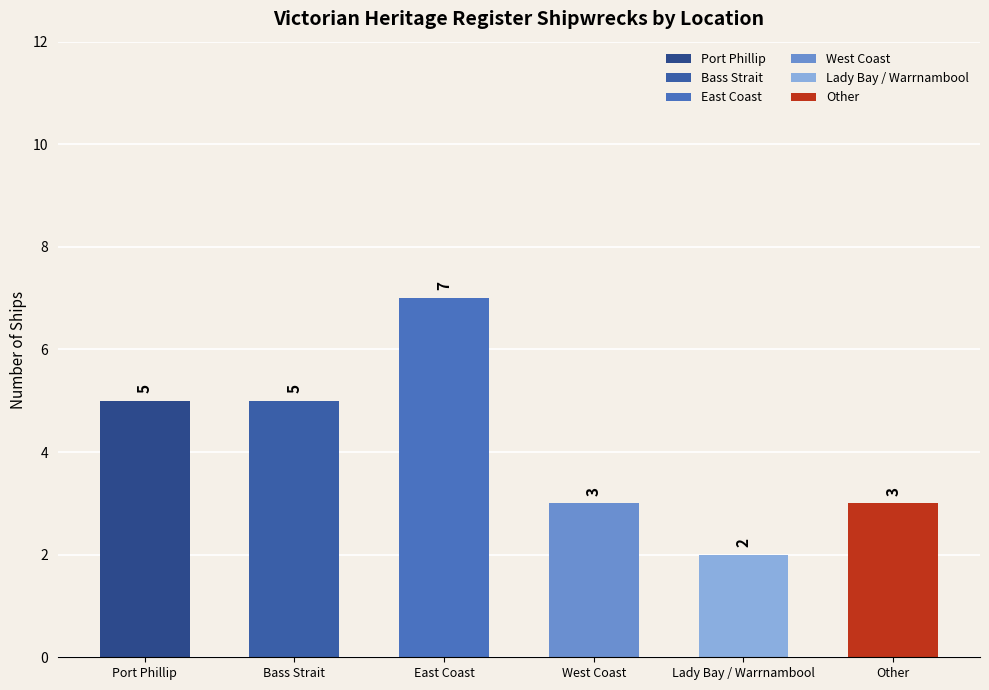

How many values are between 3 and 5?

4